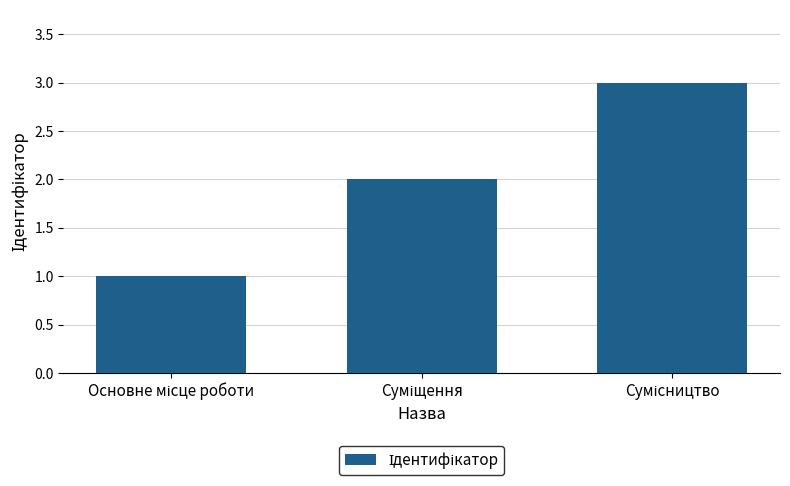

What is the maximum value shown in the chart?

3